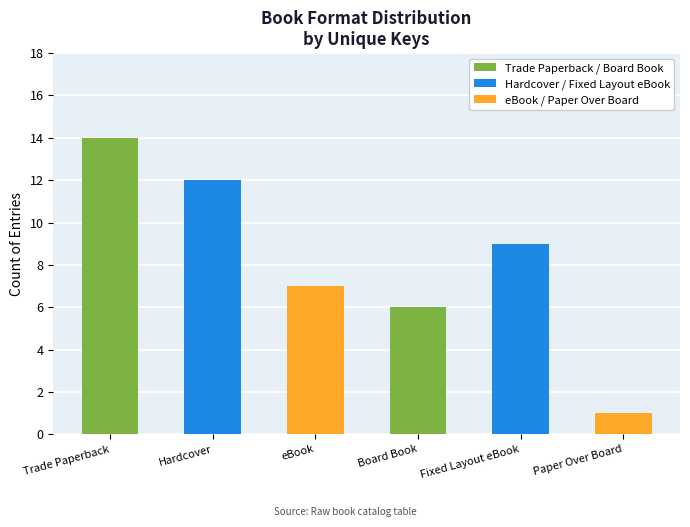

What is the difference between the maximum and minimum values?

13